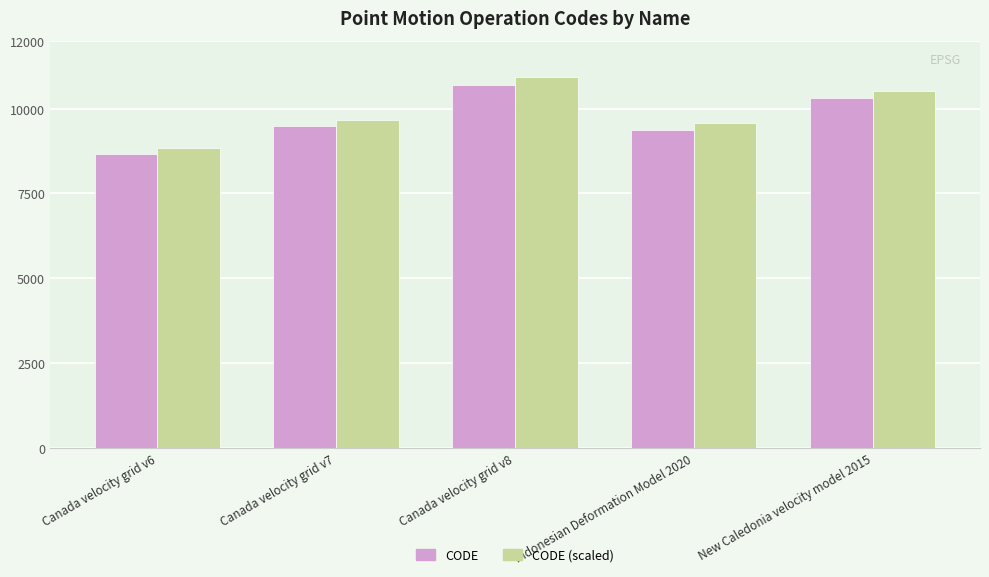

What is the label of the 2nd bar from the left?

Canada velocity grid v7